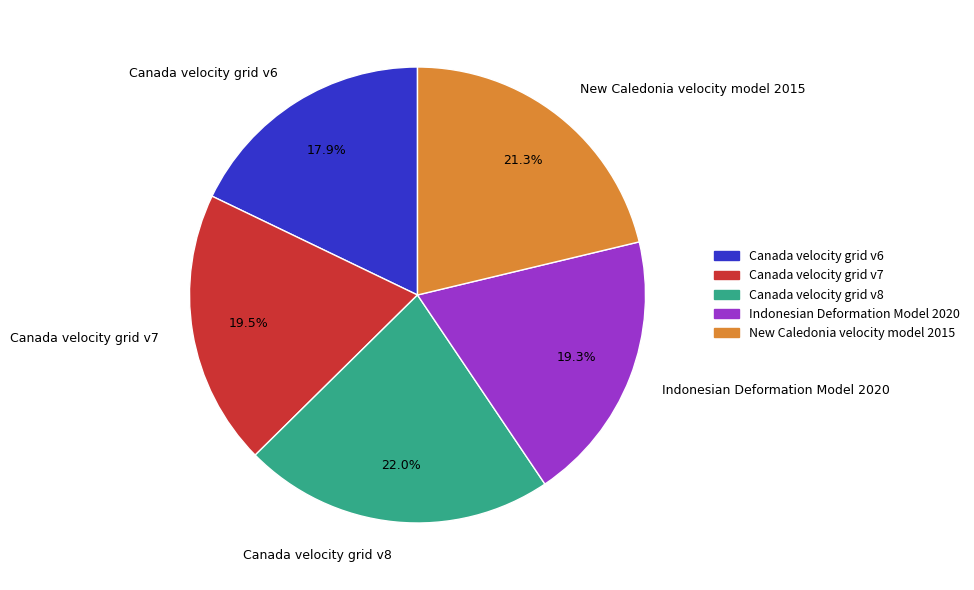

What is the smallest slice in the pie chart?

Canada velocity grid v6